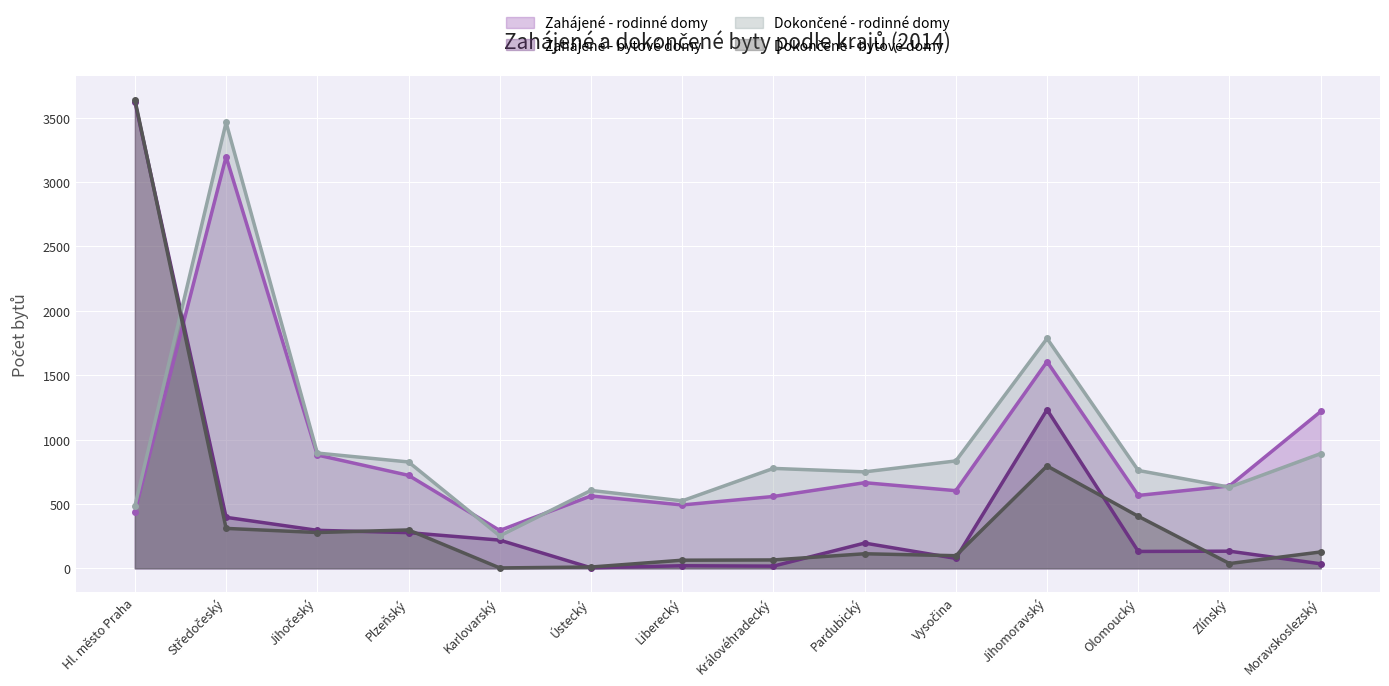

Rank the series by their maximum value, from lowest to highest.

Zahájené - rodinné domy, Dokončené - rodinné domy, Zahájené - bytové domy, Dokončené - bytové domy